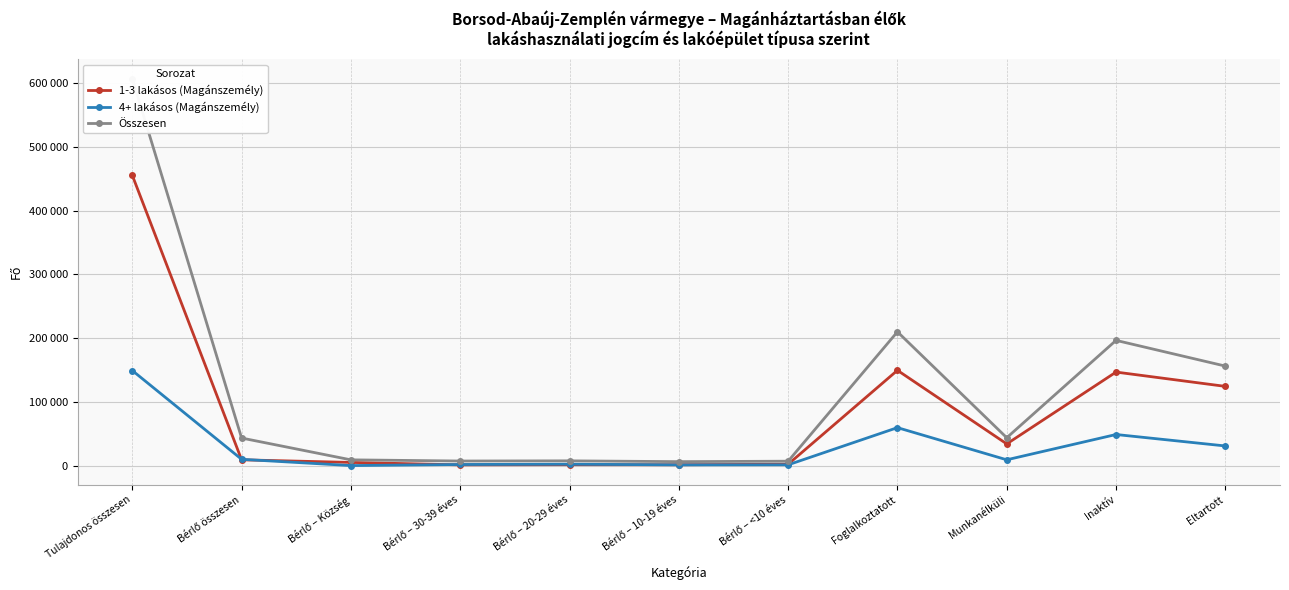

What is the approximate value of 4+ lakásos (Magánszemély) at Eltartott, to the nearest 100?

31100